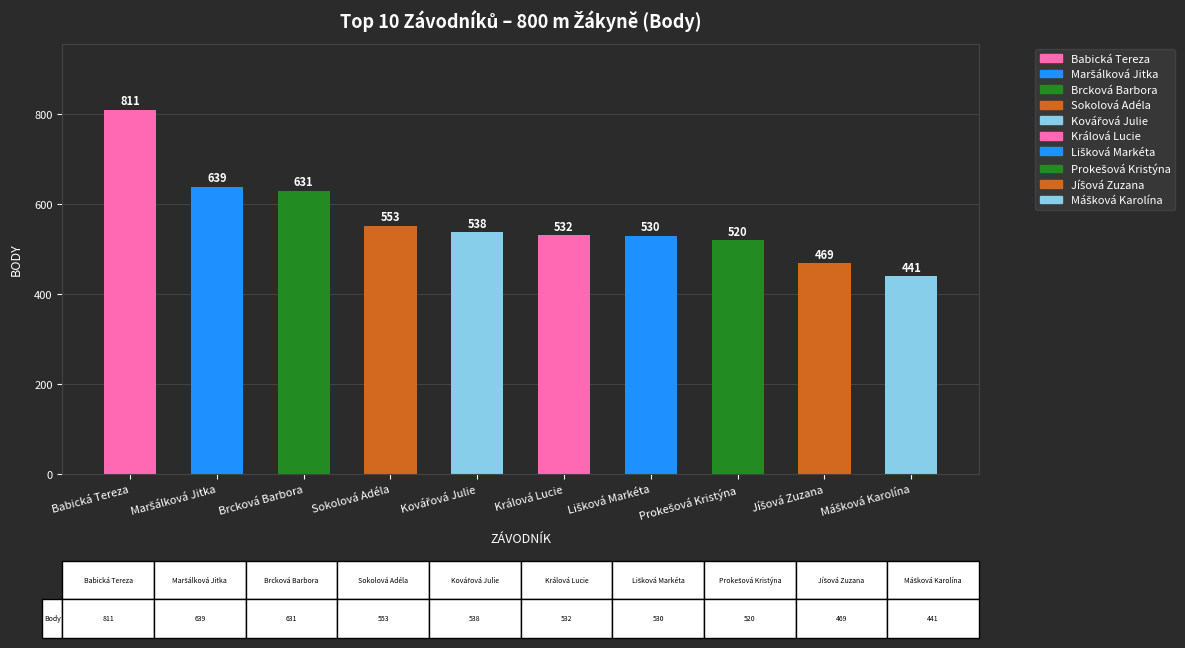

How many data points are less than 538?

5